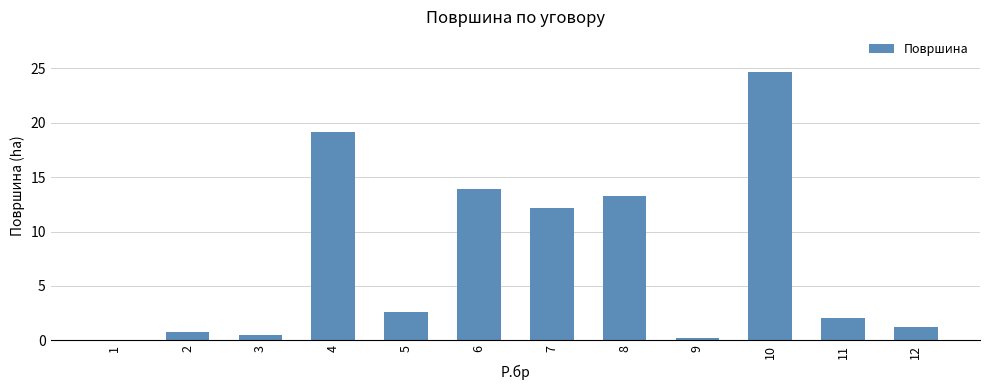

What value does the data have at 1?

0.1